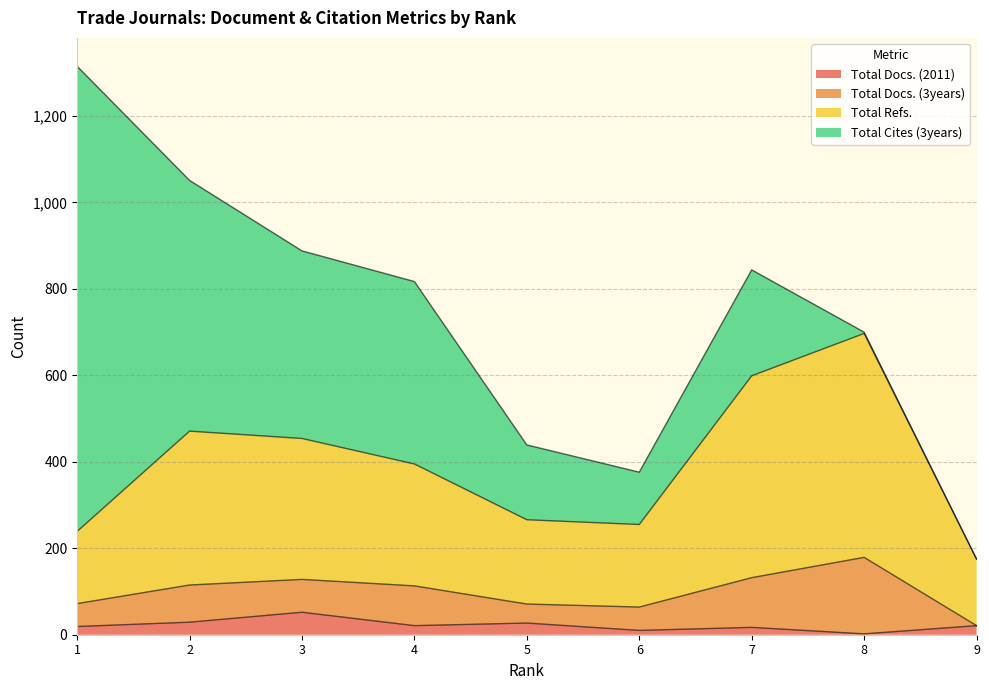

True or false: Total Docs. (2011) and Total Refs. intersect in this chart.

False